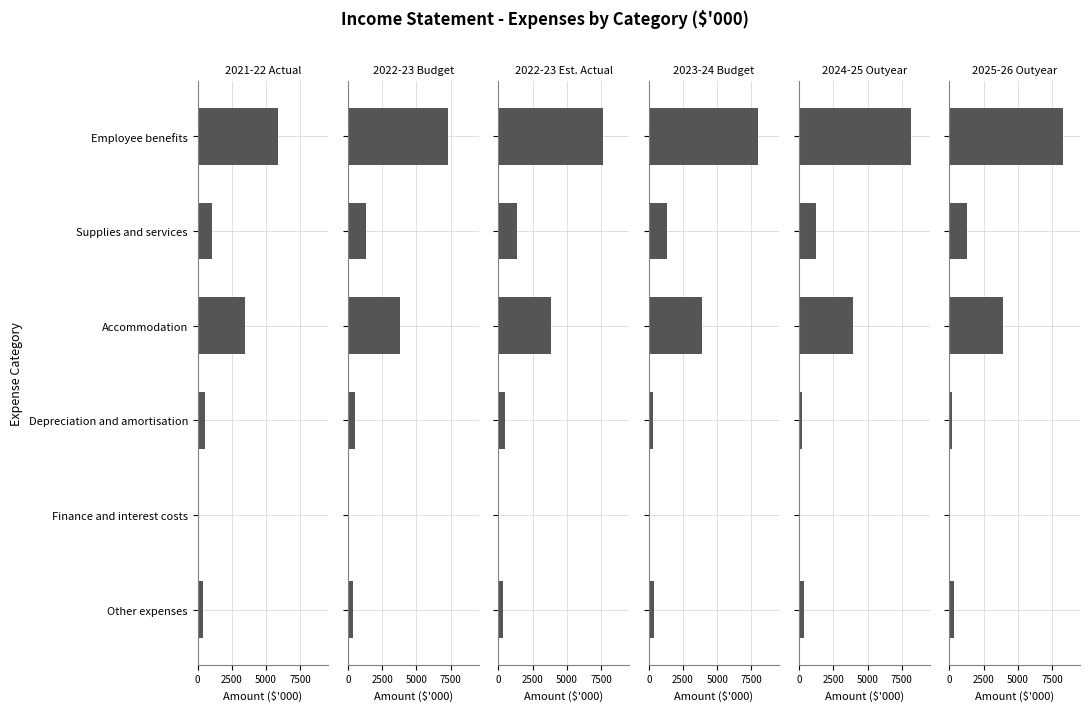

What is the value of the 2023-24 Budget bar at the 3rd from the left?

3914